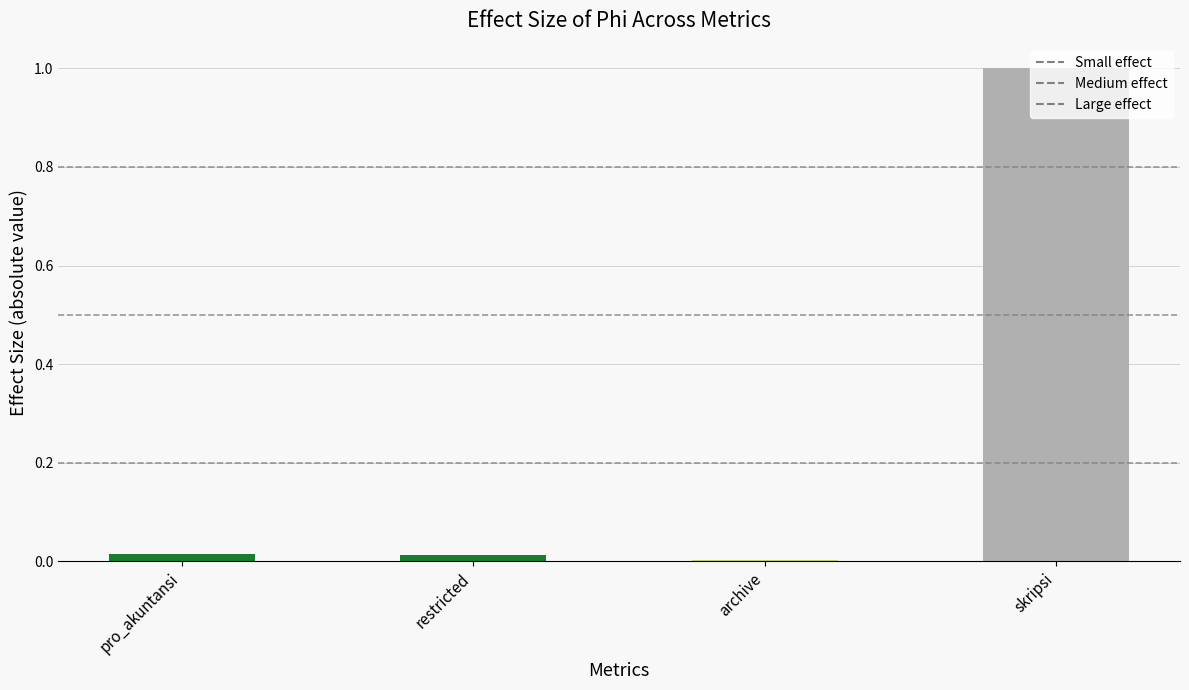

Which label corresponds to the largest value in the chart?

skripsi